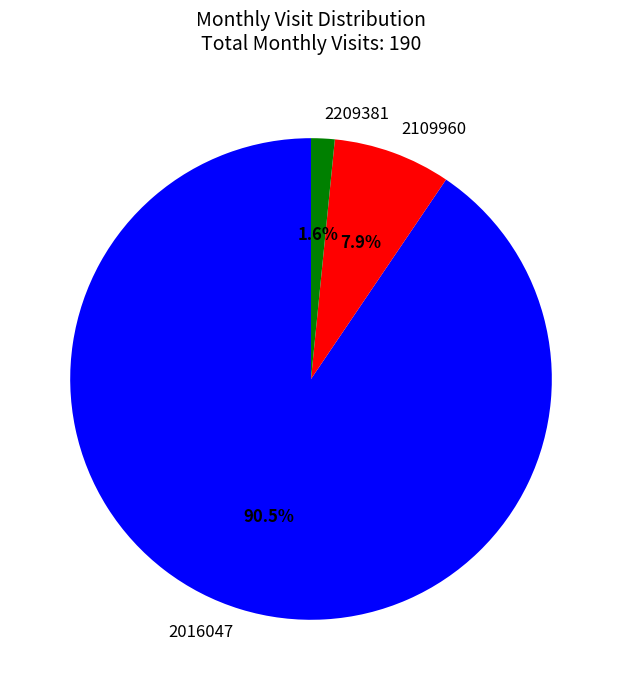

True or false: 2209381 accounts for 2% of the total.

True